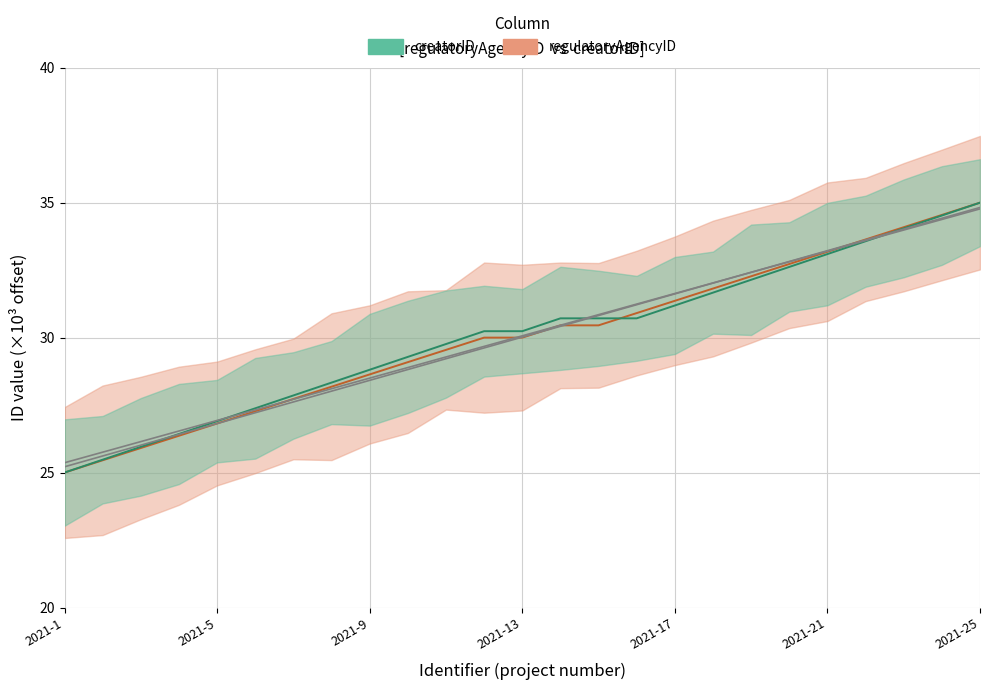

What value does the regulatoryAgencyID series have at 2021-5?

26.8